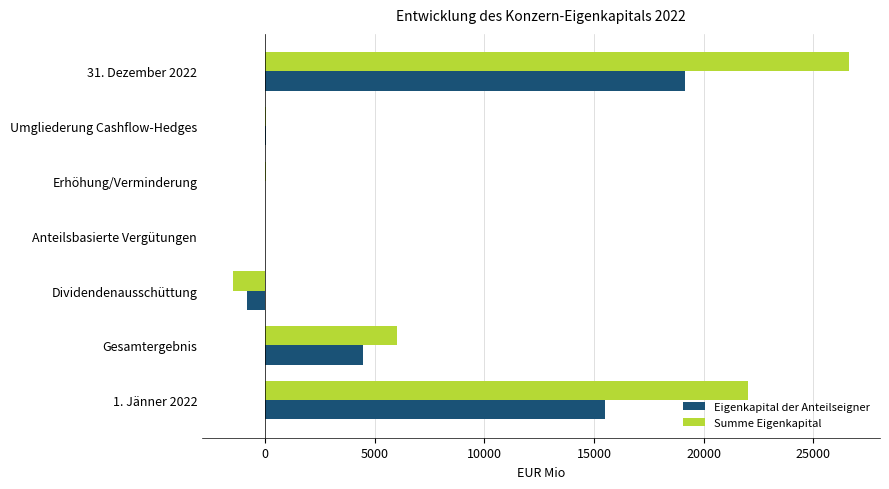

Where is Eigenkapital der Anteilseigner nearest to the value 9151?

Gesamtergebnis